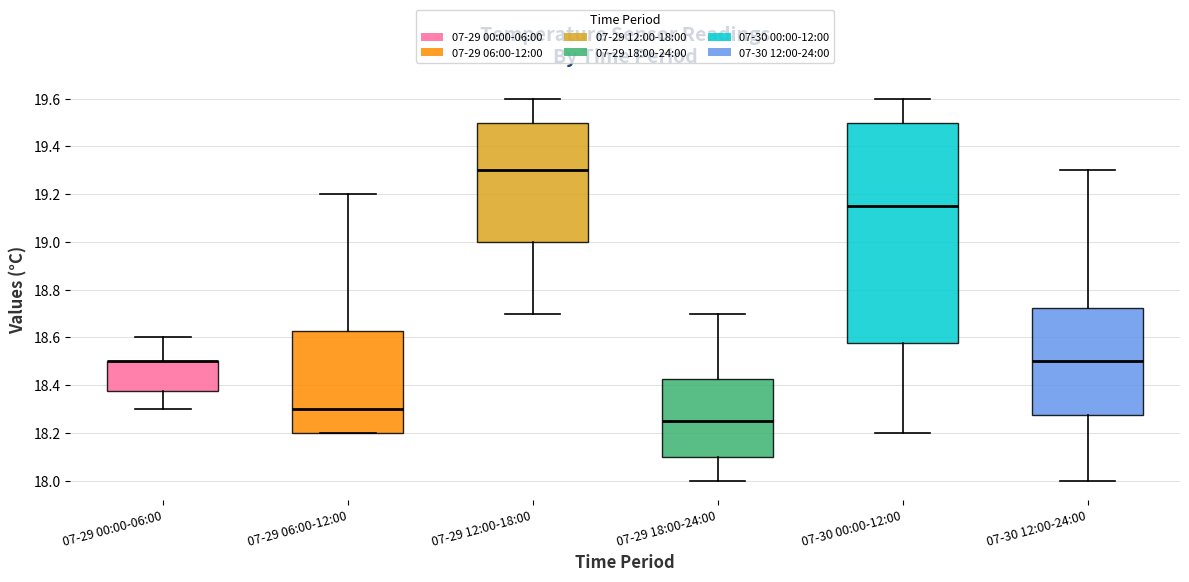

Comparing the boxes themselves (not the whiskers), which one is the tallest?

07-30 00:00-12:00